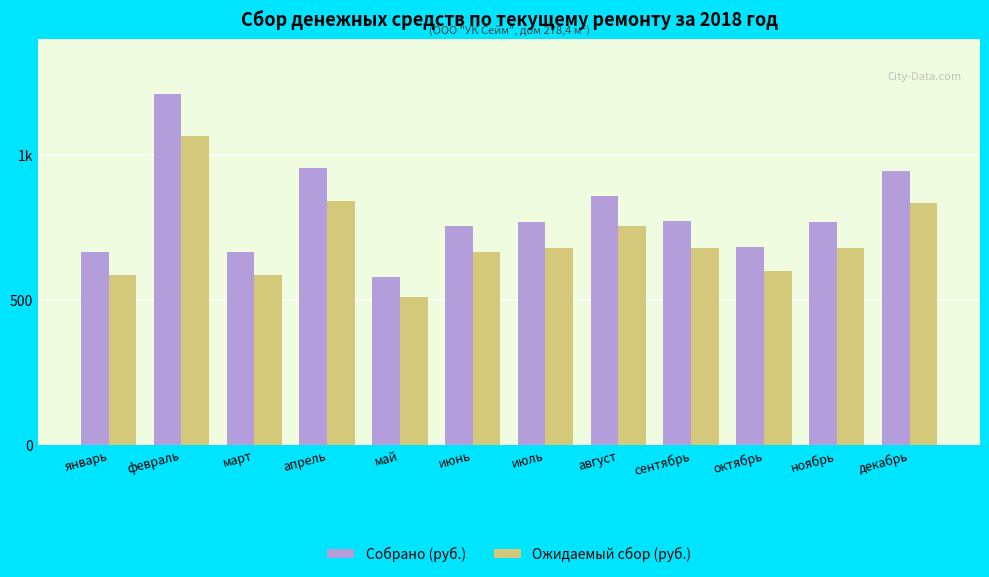

What are all the series names shown in the legend?

Собрано (руб.), Ожидаемый сбор (руб.)